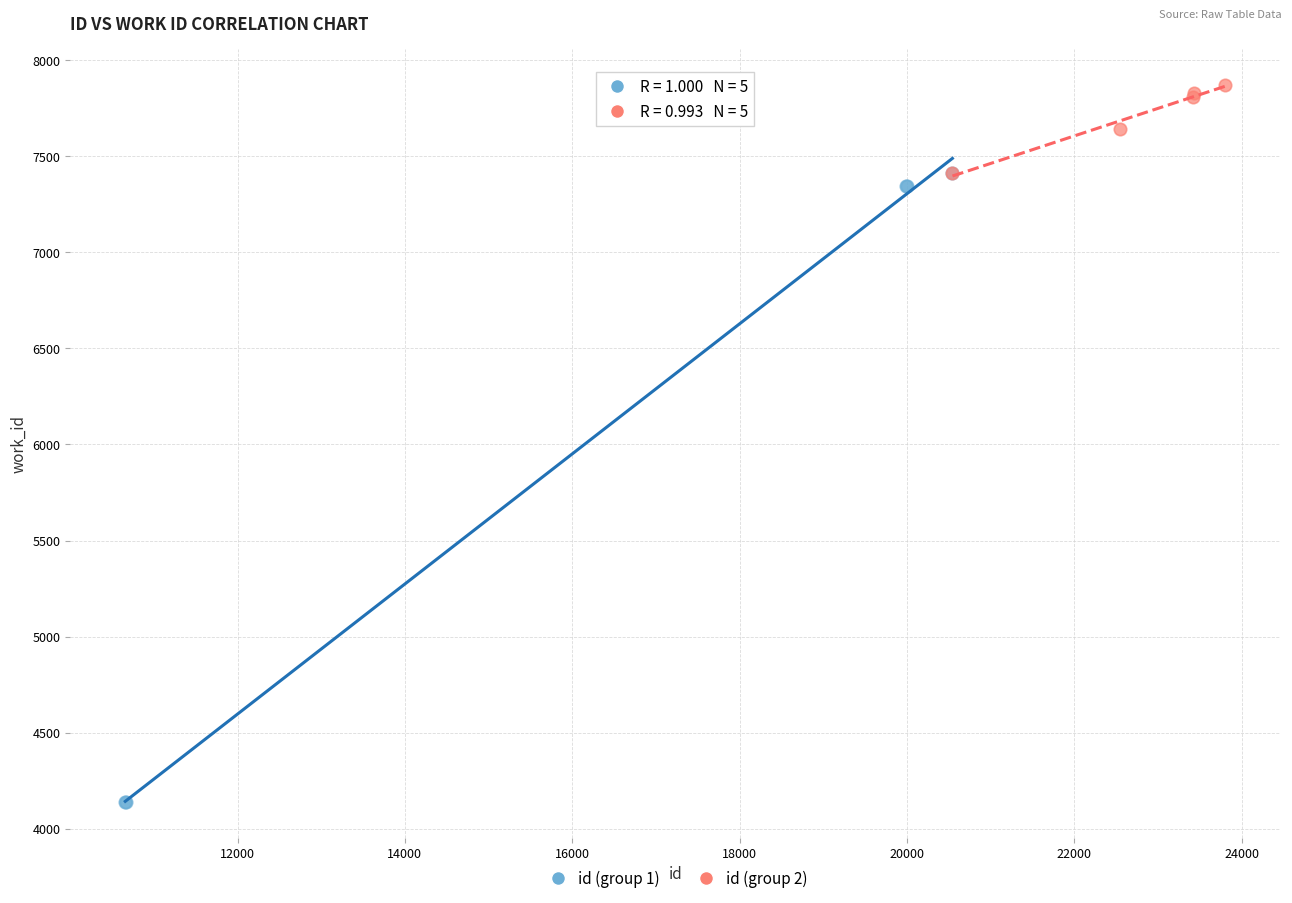

Which series has the largest Y range (max minus min)?

id (group 1)